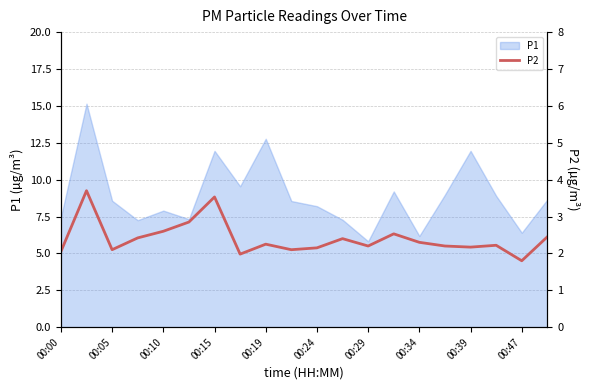

How many points are lower than both their immediate neighbors (excluding endpoints)?

6